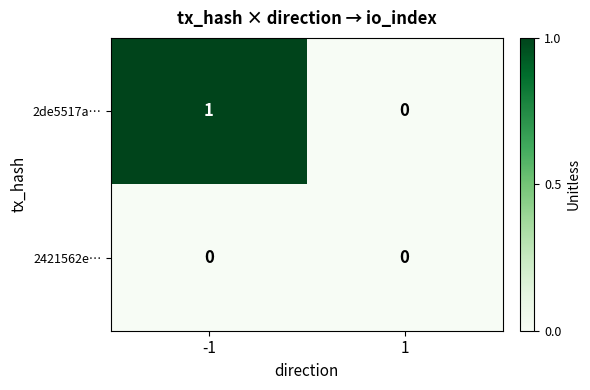

Rank the series at -1 from lowest to highest value.

2421562e…, 2de5517a…